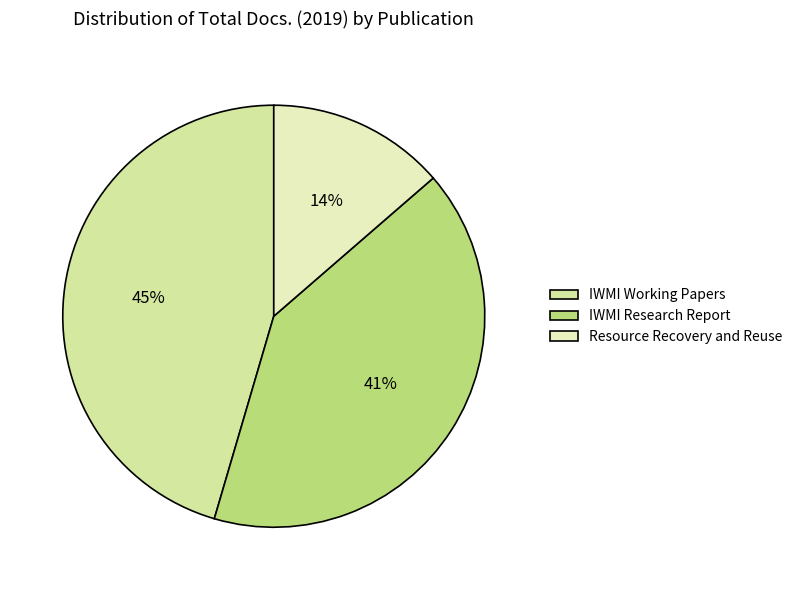

To the nearest percent, what is the difference between the largest and smallest slice percentages?

32%